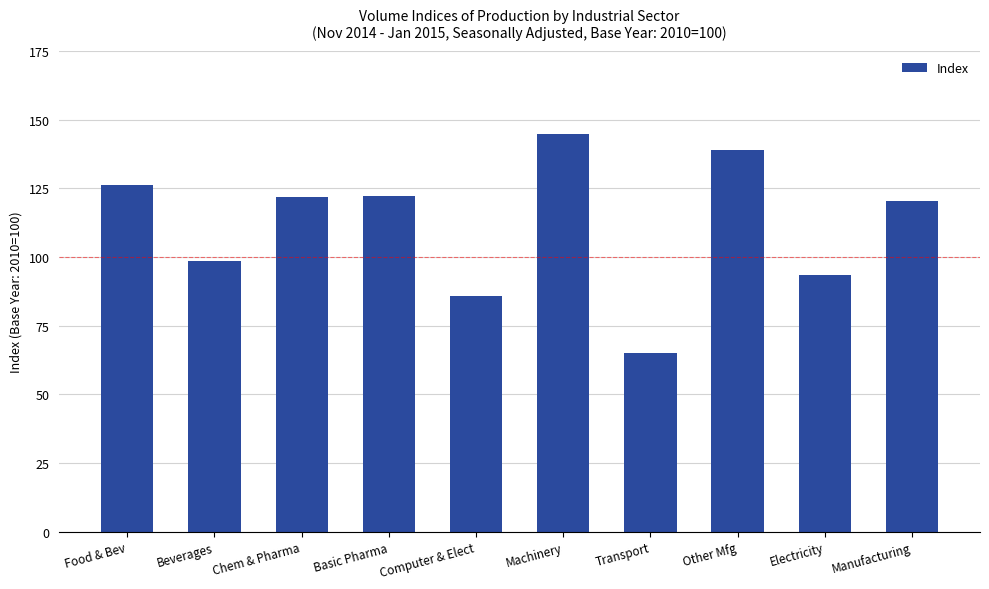

What is the minimum value shown in the chart?

65.1